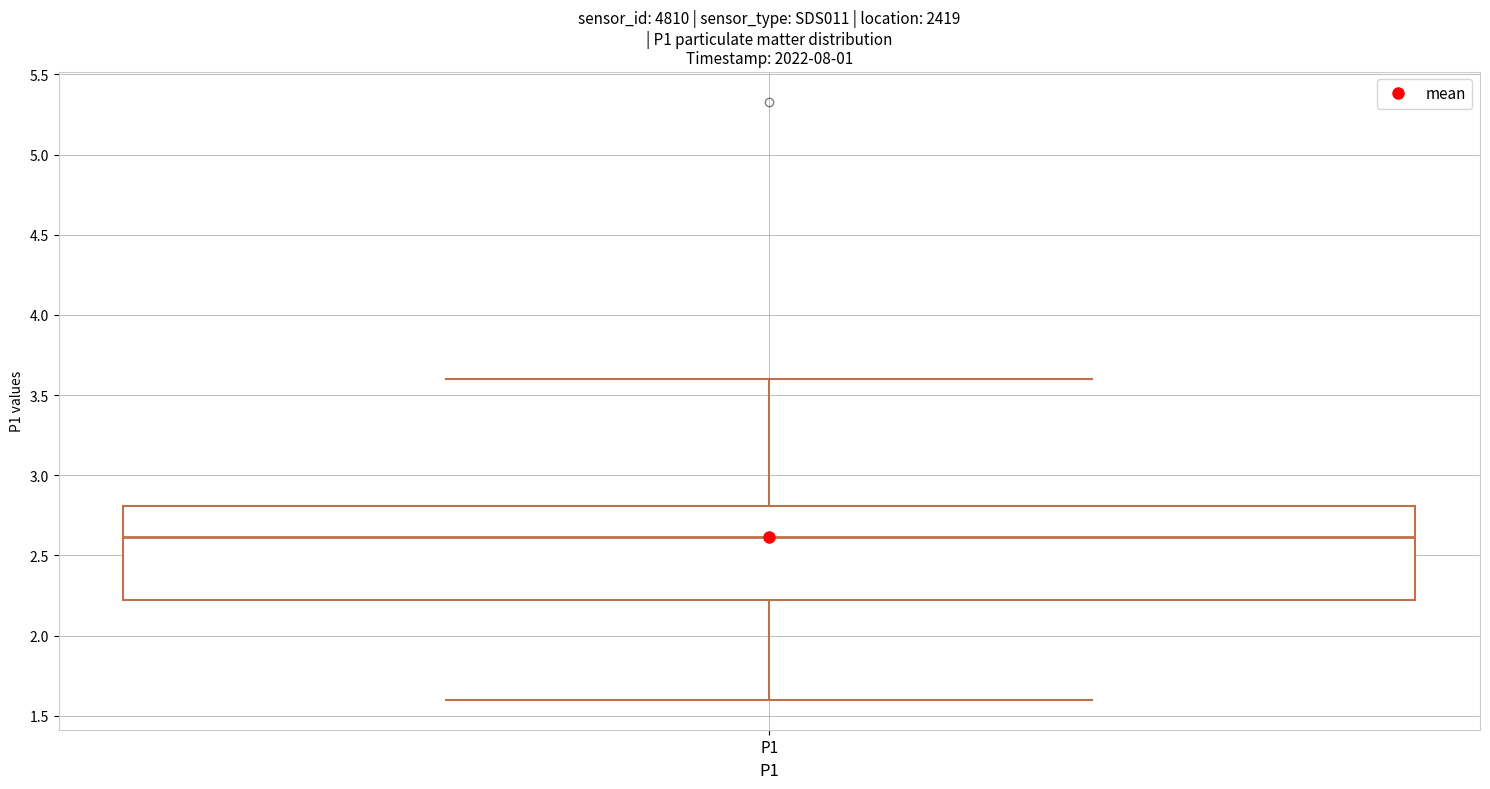

Transcribe this box plot: give where the median line is, the range the box spans, and where the two whiskers end, as read against the y-axis. The values are not printed on the chart, so give them approximately, as read against the axis.

median 2.6, box 2.2 to 2.8, whiskers 1.6 to 3.6